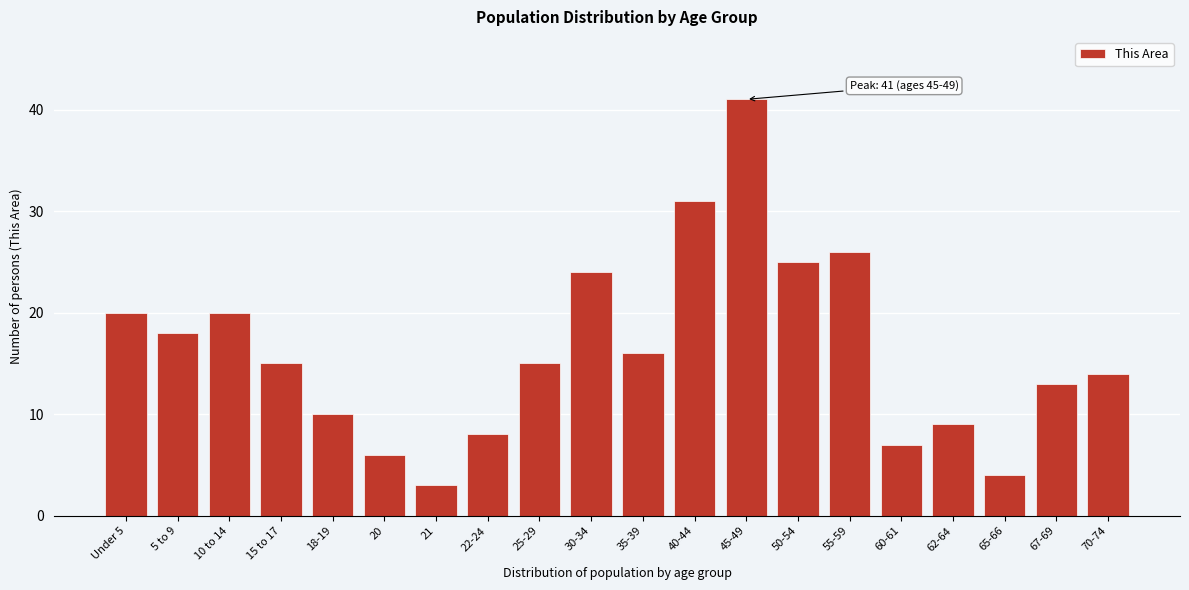

Reading left to right, list all the values displayed in this chart.

Under 5=20	5 to 9=18	10 to 14=20	15 to 17=15	18-19=10	20=6	21=3	22-24=8	25-29=15	30-34=24	35-39=16	40-44=31	45-49=41	50-54=25	55-59=26	60-61=7	62-64=9	65-66=4	67-69=13	70-74=14